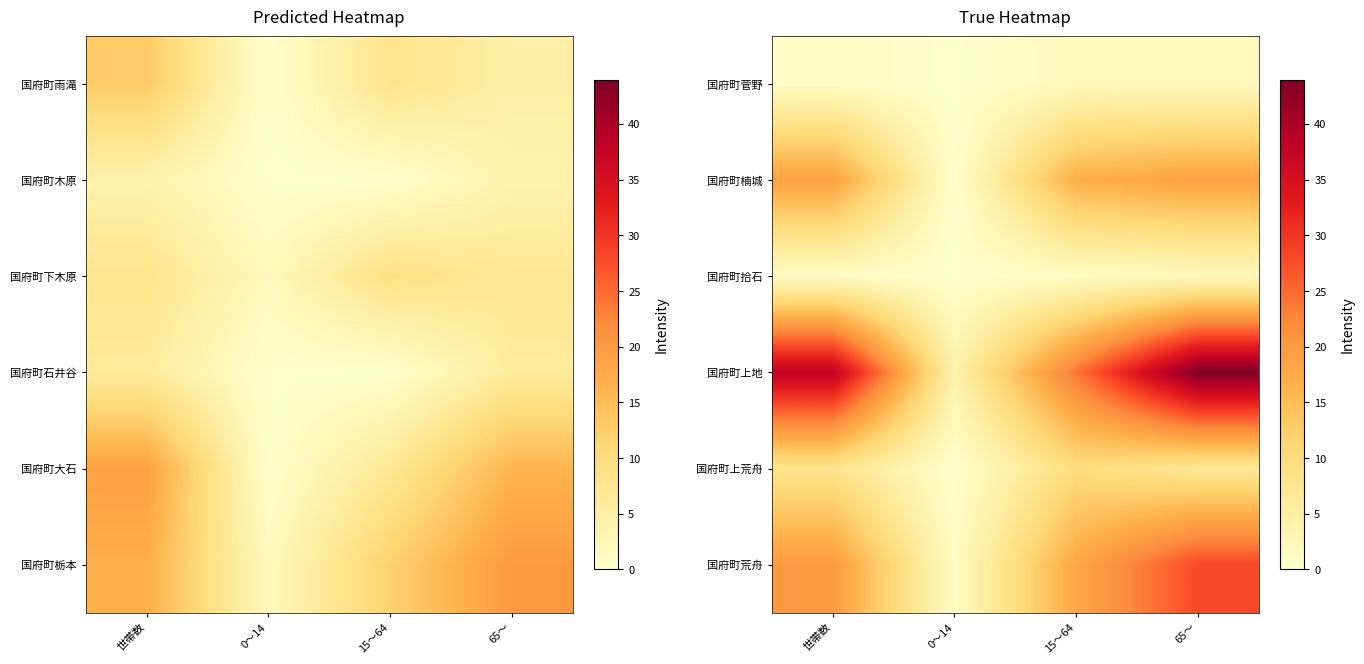

At which category does the chart reach its peak across all series?

65～